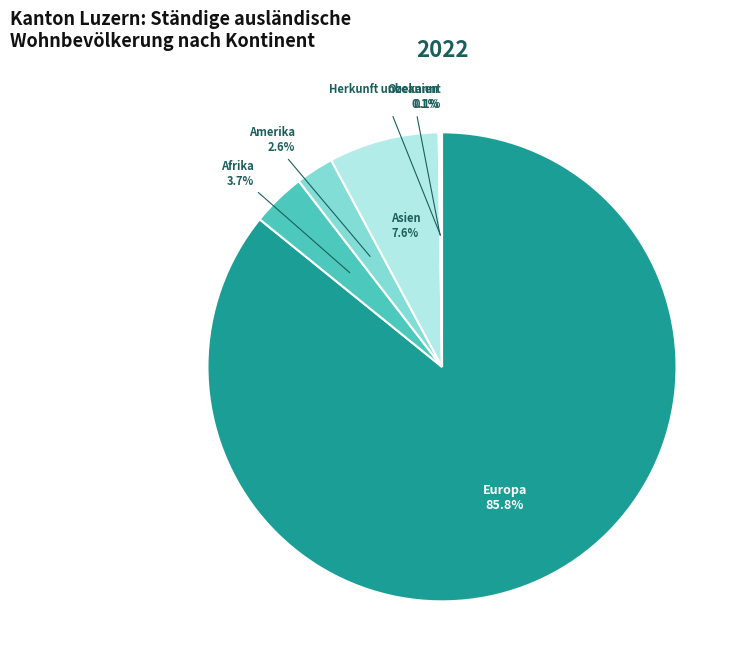

Is the sum of Asien and Europa greater than half?

Yes